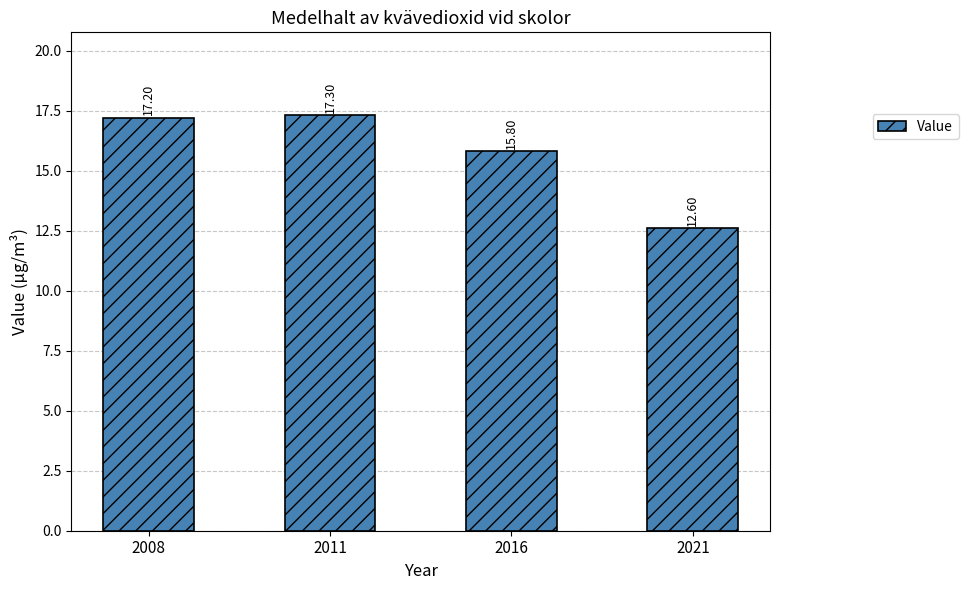

What is the change in value from 2008 to 2016?

-1.4